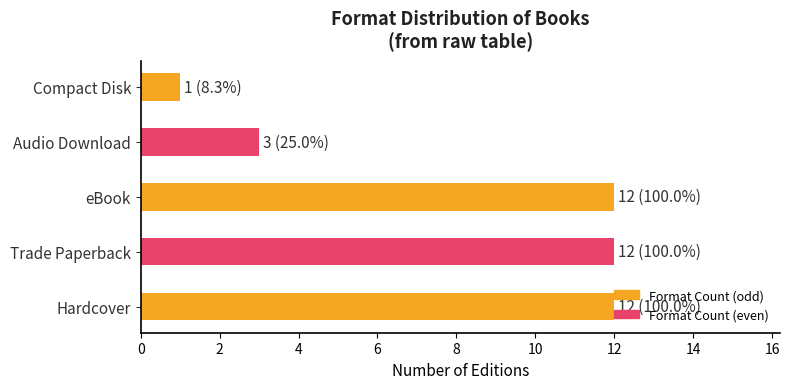

Read the value at Audio Download.

3